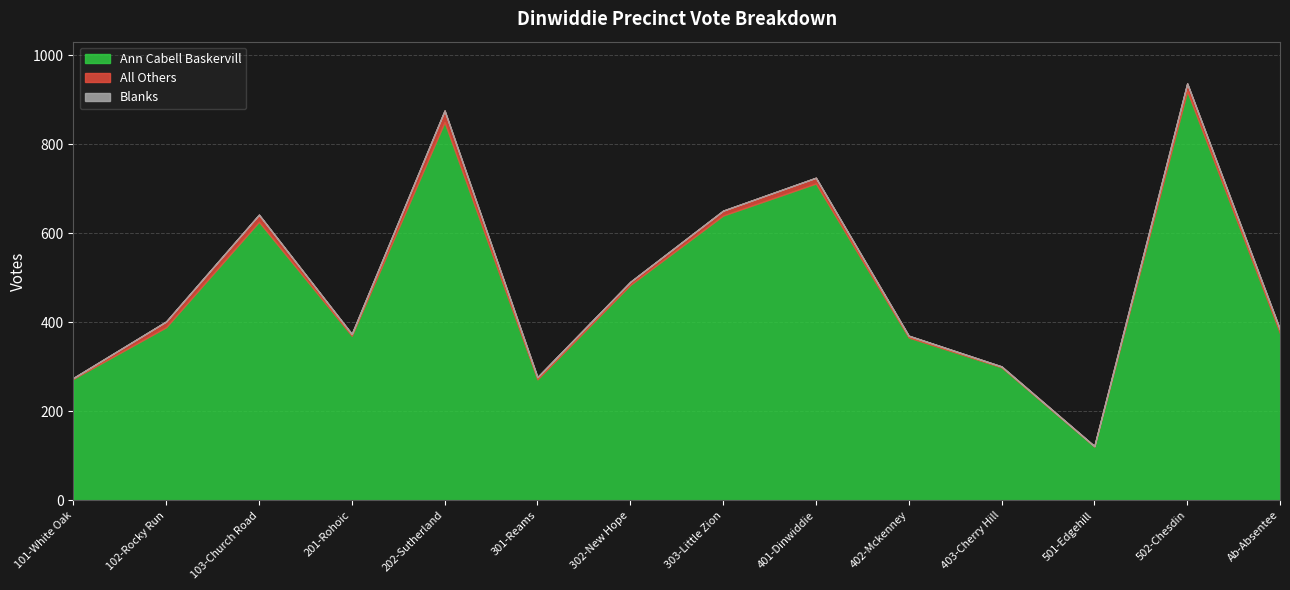

Where is the first local maximum for All Others?

103-Church Road